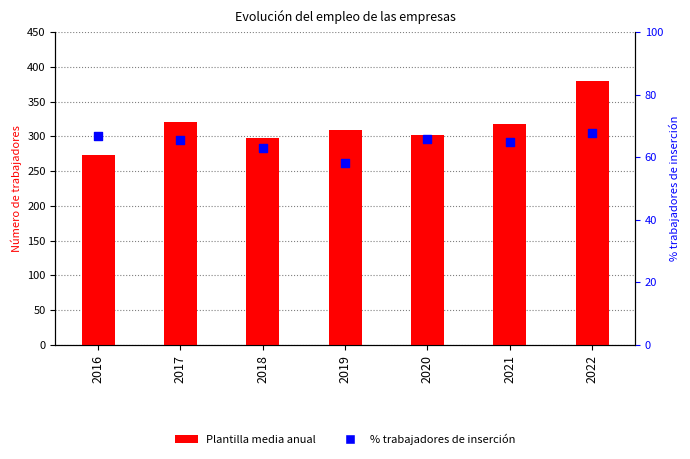

Which series has the largest total across all categories?

Plantilla media anual